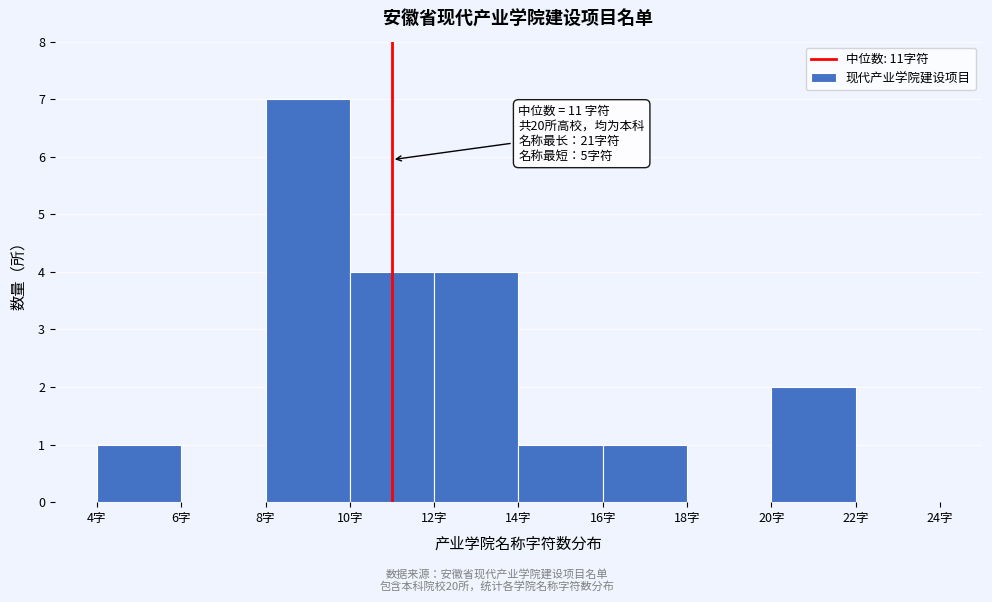

Which range on the x-axis has the tallest bar?

8 to 10